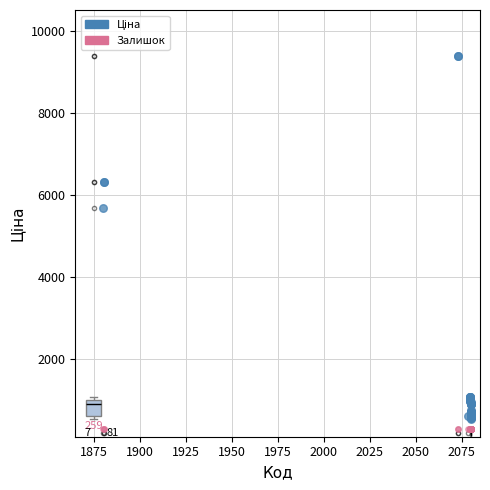

Across all series, what Y value is closest to 4841?

5673.8